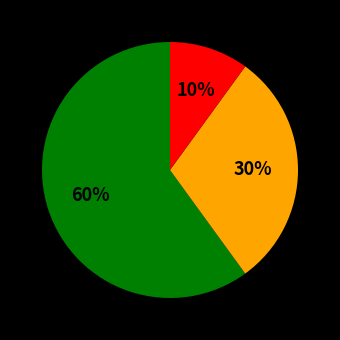

Is there any slice that represents more than half of the pie?

Yes